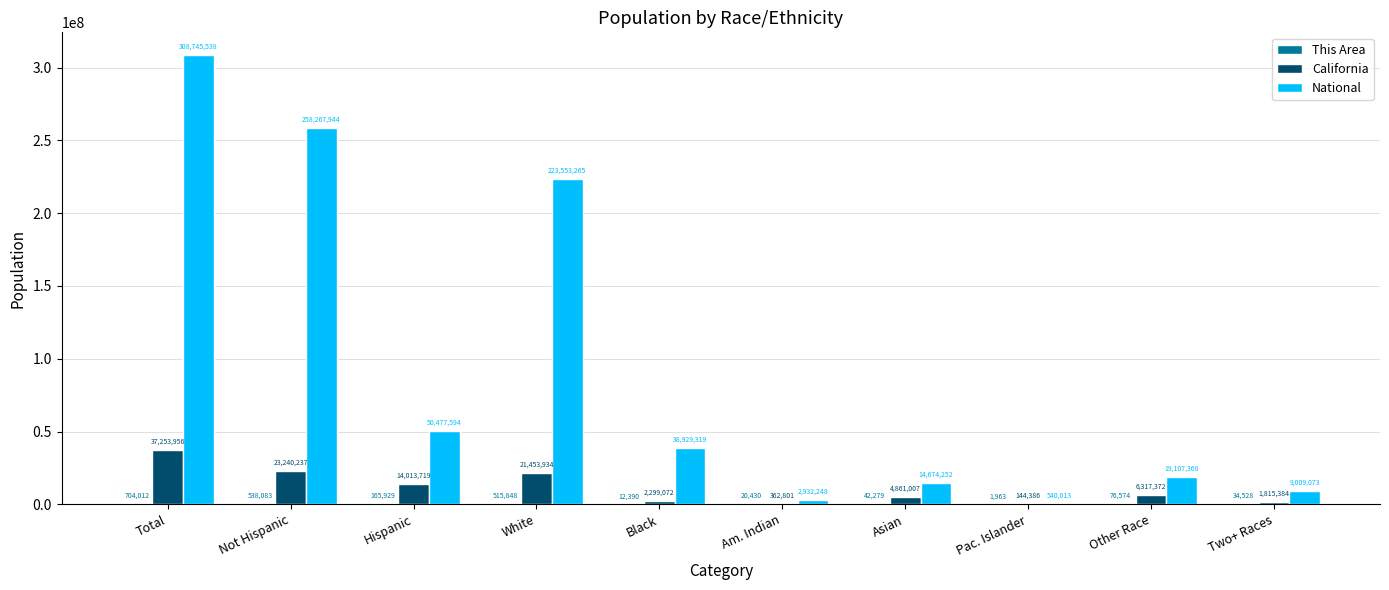

What is the maximum value shown in the chart?

308745538